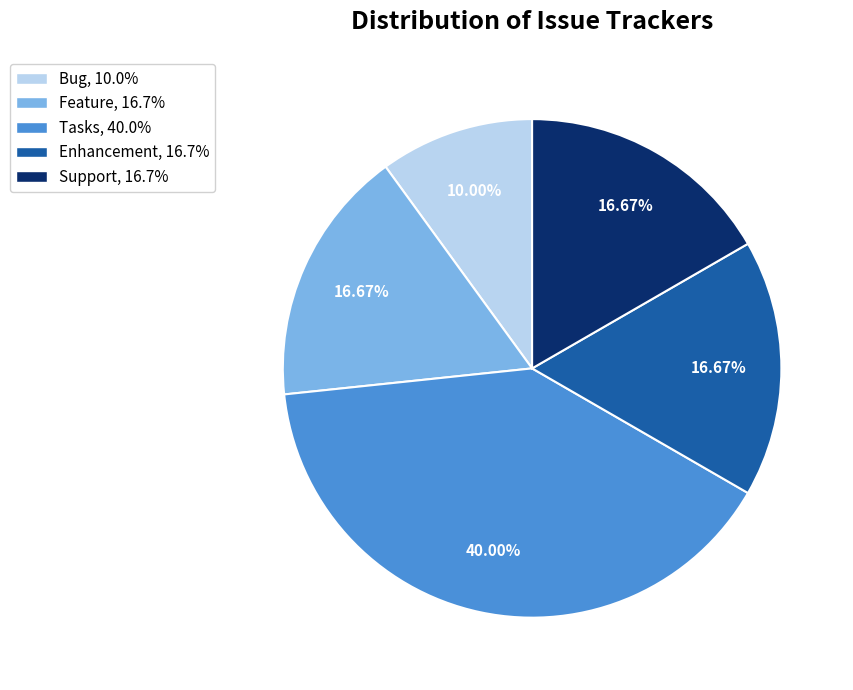

Between Feature and Tasks, which is larger?

Tasks